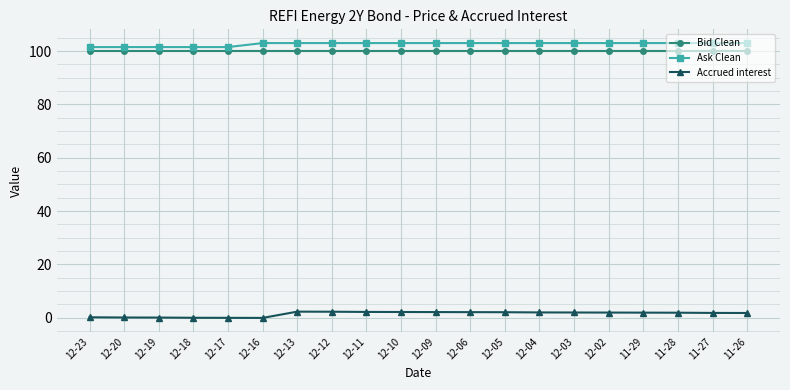

At how many categories does at least one series exceed 73?

20